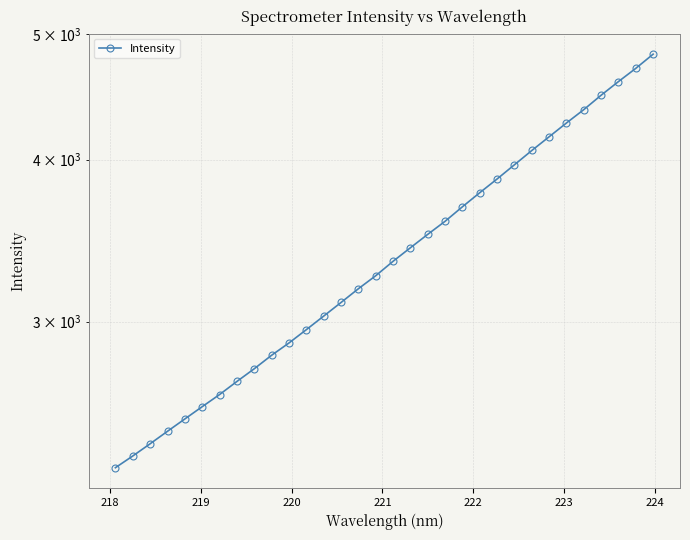

How many distinct data groups are displayed?

1